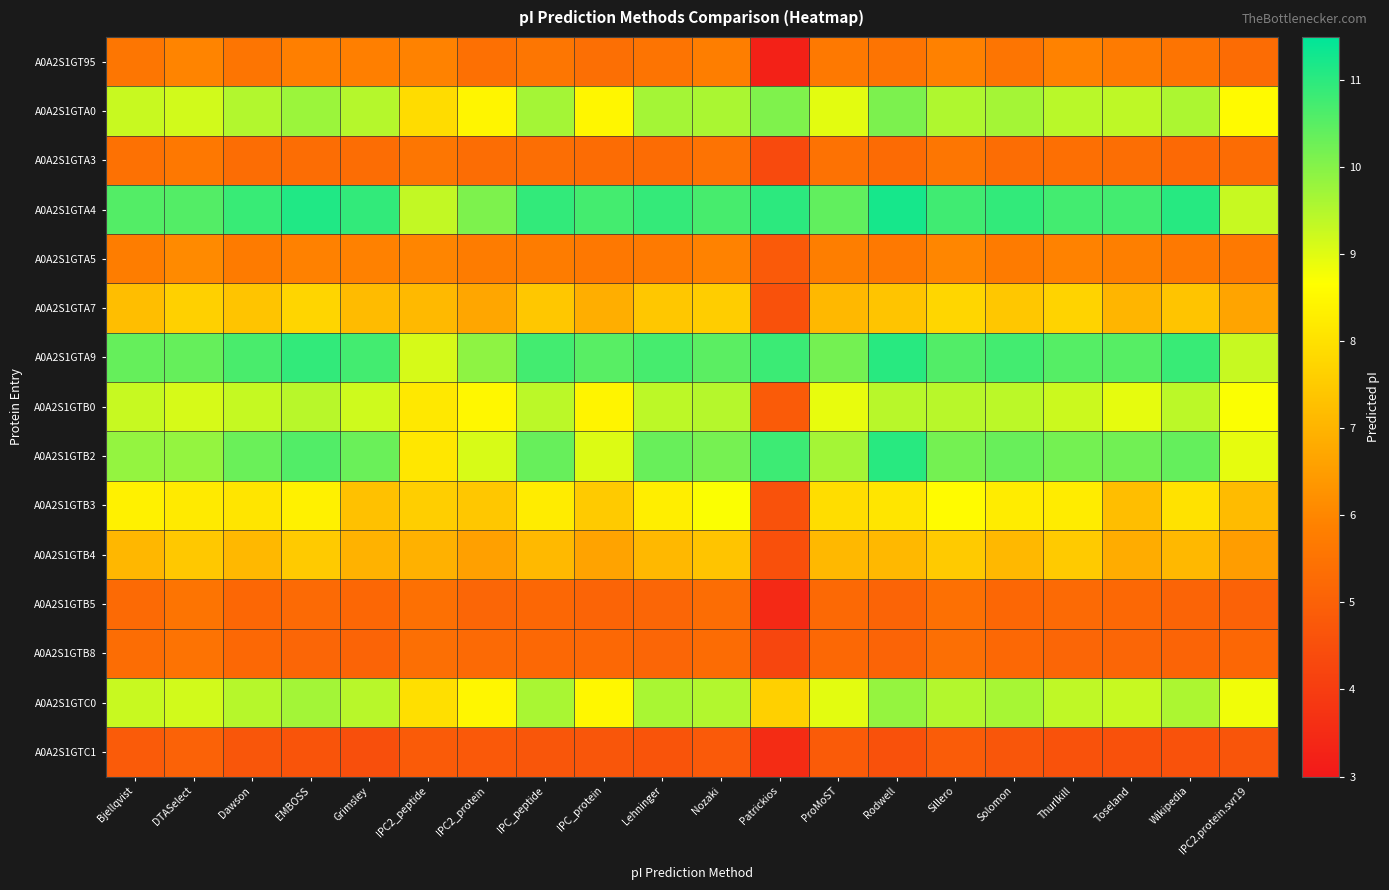

Reading right to left, list all the values displayed in this chart.

A0A2S1GT95: IPC2.protein.svr19=5.3	Wikipedia=5.5	Toseland=5.7	Thurlkill=5.9	Solomon=5.6	Sillero=5.9	Rodwell=5.5	ProMoST=5.7	Patrickios=3.2	Nozaki=5.8	Lehninger=5.5	IPC_protein=5.4	IPC_peptide=5.6	IPC2_protein=5.4	IPC2_peptide=5.9	Grimsley=5.8	EMBOSS=5.9	Dawson=5.6	DTASelect=5.9	Bjellqvist=5.6
A0A2S1GTA0: IPC2.protein.svr19=8.6	Wikipedia=9.6	Toseland=9.4	Thurlkill=9.4	Solomon=9.7	Sillero=9.5	Rodwell=10.1	ProMoST=9.0	Patrickios=10.1	Nozaki=9.6	Lehninger=9.7	IPC_protein=8.5	IPC_peptide=9.7	IPC2_protein=8.4	IPC2_peptide=7.9	Grimsley=9.5	EMBOSS=9.8	Dawson=9.5	DTASelect=9.2	Bjellqvist=9.3
A0A2S1GTA3: IPC2.protein.svr19=5.3	Wikipedia=5.2	Toseland=5.4	Thurlkill=5.4	Solomon=5.3	Sillero=5.6	Rodwell=5.3	ProMoST=5.5	Patrickios=4.4	Nozaki=5.5	Lehninger=5.3	IPC_protein=5.3	IPC_peptide=5.4	IPC2_protein=5.3	IPC2_peptide=5.6	Grimsley=5.3	EMBOSS=5.3	Dawson=5.3	DTASelect=5.6	Bjellqvist=5.4
A0A2S1GTA4: IPC2.protein.svr19=9.3	Wikipedia=11.1	Toseland=10.7	Thurlkill=10.7	Solomon=10.9	Sillero=10.8	Rodwell=11.2	ProMoST=10.4	Patrickios=11.0	Nozaki=10.7	Lehninger=10.9	IPC_protein=10.7	IPC_peptide=10.9	IPC2_protein=10.1	IPC2_peptide=9.3	Grimsley=10.9	EMBOSS=11.1	Dawson=10.9	DTASelect=10.6	Bjellqvist=10.6
A0A2S1GTA5: IPC2.protein.svr19=5.7	Wikipedia=5.7	Toseland=5.8	Thurlkill=5.9	Solomon=5.7	Sillero=6.0	Rodwell=5.7	ProMoST=5.8	Patrickios=4.8	Nozaki=5.9	Lehninger=5.7	IPC_protein=5.6	IPC_peptide=5.7	IPC2_protein=5.7	IPC2_peptide=6.0	Grimsley=5.9	EMBOSS=5.9	Dawson=5.7	DTASelect=6.1	Bjellqvist=5.8
A0A2S1GTA7: IPC2.protein.svr19=6.7	Wikipedia=7.4	Toseland=7.0	Thurlkill=7.7	Solomon=7.4	Sillero=7.8	Rodwell=7.4	ProMoST=7.1	Patrickios=4.6	Nozaki=7.6	Lehninger=7.4	IPC_protein=6.9	IPC_peptide=7.4	IPC2_protein=6.7	IPC2_peptide=7.1	Grimsley=7.2	EMBOSS=7.7	Dawson=7.4	DTASelect=7.6	Bjellqvist=7.2
A0A2S1GTA9: IPC2.protein.svr19=9.3	Wikipedia=10.9	Toseland=10.5	Thurlkill=10.5	Solomon=10.7	Sillero=10.6	Rodwell=11.0	ProMoST=10.2	Patrickios=10.8	Nozaki=10.5	Lehninger=10.7	IPC_protein=10.5	IPC_peptide=10.7	IPC2_protein=9.9	IPC2_peptide=9.1	Grimsley=10.7	EMBOSS=10.9	Dawson=10.7	DTASelect=10.4	Bjellqvist=10.4
A0A2S1GTB0: IPC2.protein.svr19=8.7	Wikipedia=9.4	Toseland=8.9	Thurlkill=9.2	Solomon=9.4	Sillero=9.4	Rodwell=9.5	ProMoST=8.9	Patrickios=4.9	Nozaki=9.5	Lehninger=9.4	IPC_protein=8.4	IPC_peptide=9.4	IPC2_protein=8.5	IPC2_peptide=8.2	Grimsley=9.2	EMBOSS=9.5	Dawson=9.3	DTASelect=9.1	Bjellqvist=9.3
A0A2S1GTB2: IPC2.protein.svr19=8.9	Wikipedia=10.4	Toseland=10.2	Thurlkill=10.2	Solomon=10.3	Sillero=10.2	Rodwell=11.0	ProMoST=9.7	Patrickios=10.8	Nozaki=10.2	Lehninger=10.3	IPC_protein=9.0	IPC_peptide=10.3	IPC2_protein=9.1	IPC2_peptide=8.1	Grimsley=10.3	EMBOSS=10.6	Dawson=10.3	DTASelect=9.9	Bjellqvist=9.9
A0A2S1GTB3: IPC2.protein.svr19=7.2	Wikipedia=8.0	Toseland=7.2	Thurlkill=8.3	Solomon=8.3	Sillero=8.6	Rodwell=8.1	ProMoST=7.9	Patrickios=4.6	Nozaki=8.7	Lehninger=8.3	IPC_protein=7.5	IPC_peptide=8.3	IPC2_protein=7.4	IPC2_peptide=7.6	Grimsley=7.3	EMBOSS=8.3	Dawson=8.1	DTASelect=8.2	Bjellqvist=8.4
A0A2S1GTB4: IPC2.protein.svr19=6.5	Wikipedia=7.1	Toseland=6.8	Thurlkill=7.5	Solomon=7.1	Sillero=7.5	Rodwell=7.1	ProMoST=7.1	Patrickios=4.5	Nozaki=7.4	Lehninger=7.1	IPC_protein=6.6	IPC_peptide=7.1	IPC2_protein=6.6	IPC2_peptide=6.9	Grimsley=7.0	EMBOSS=7.5	Dawson=7.1	DTASelect=7.5	Bjellqvist=7.1
A0A2S1GTB5: IPC2.protein.svr19=5.0	Wikipedia=5.1	Toseland=5.2	Thurlkill=5.3	Solomon=5.2	Sillero=5.4	Rodwell=5.1	ProMoST=5.2	Patrickios=3.4	Nozaki=5.3	Lehninger=5.1	IPC_protein=5.1	IPC_peptide=5.2	IPC2_protein=5.1	IPC2_peptide=5.4	Grimsley=5.2	EMBOSS=5.2	Dawson=5.2	DTASelect=5.5	Bjellqvist=5.3
A0A2S1GTB8: IPC2.protein.svr19=5.2	Wikipedia=5.1	Toseland=5.1	Thurlkill=5.2	Solomon=5.2	Sillero=5.4	Rodwell=5.1	ProMoST=5.2	Patrickios=4.3	Nozaki=5.3	Lehninger=5.2	IPC_protein=5.2	IPC_peptide=5.2	IPC2_protein=5.3	IPC2_peptide=5.4	Grimsley=5.1	EMBOSS=5.1	Dawson=5.2	DTASelect=5.5	Bjellqvist=5.3
A0A2S1GTC0: IPC2.protein.svr19=8.8	Wikipedia=9.6	Toseland=9.3	Thurlkill=9.4	Solomon=9.6	Sillero=9.5	Rodwell=9.8	ProMoST=9.0	Patrickios=7.6	Nozaki=9.5	Lehninger=9.6	IPC_protein=8.5	IPC_peptide=9.6	IPC2_protein=8.5	IPC2_peptide=8.0	Grimsley=9.5	EMBOSS=9.7	Dawson=9.5	DTASelect=9.2	Bjellqvist=9.3
A0A2S1GTC1: IPC2.protein.svr19=4.7	Wikipedia=4.6	Toseland=4.6	Thurlkill=4.6	Solomon=4.7	Sillero=4.9	Rodwell=4.6	ProMoST=4.9	Patrickios=3.5	Nozaki=4.8	Lehninger=4.6	IPC_protein=4.7	IPC_peptide=4.7	IPC2_protein=4.8	IPC2_peptide=4.9	Grimsley=4.5	EMBOSS=4.6	Dawson=4.7	DTASelect=5.0	Bjellqvist=4.8